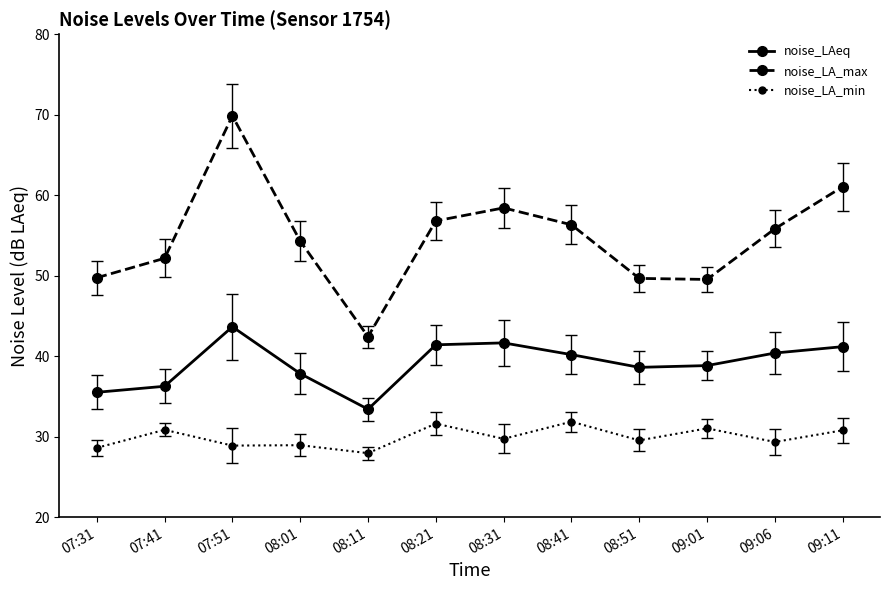

What is the minimum value for noise_LAeq?

33.4